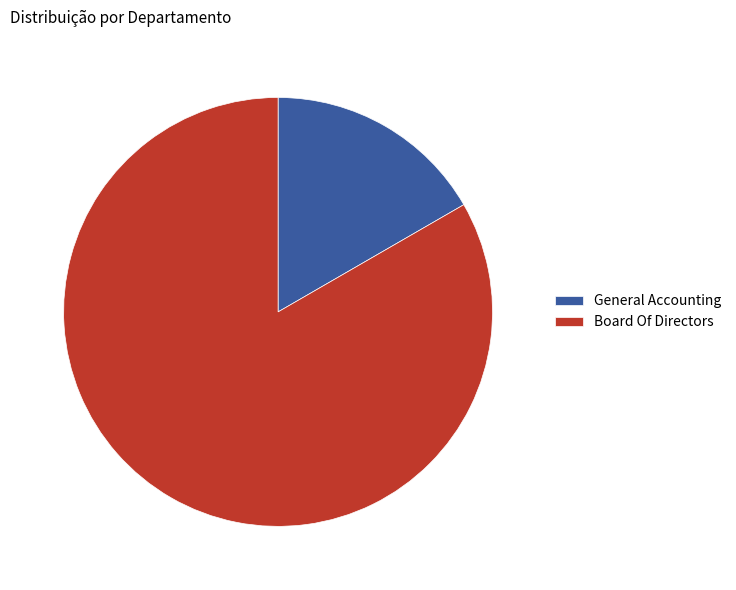

Which category has the smallest portion of the pie?

General Accounting